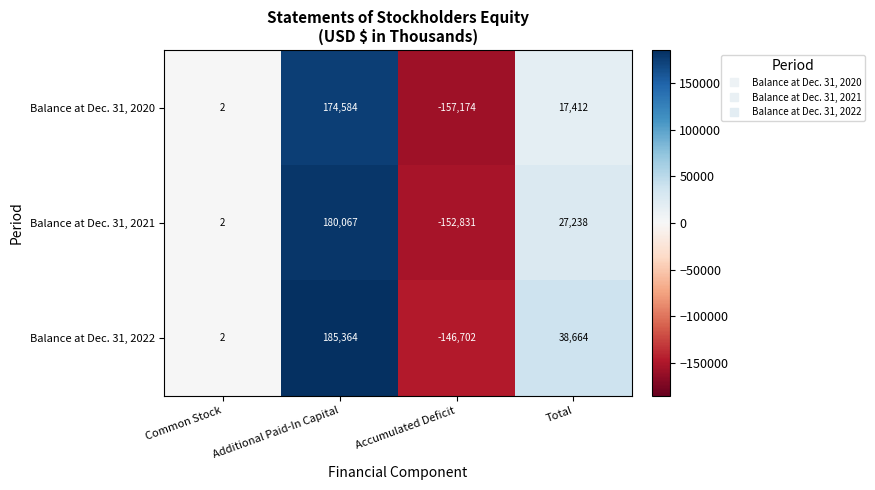

What is the total value across all series at Common Stock?

6